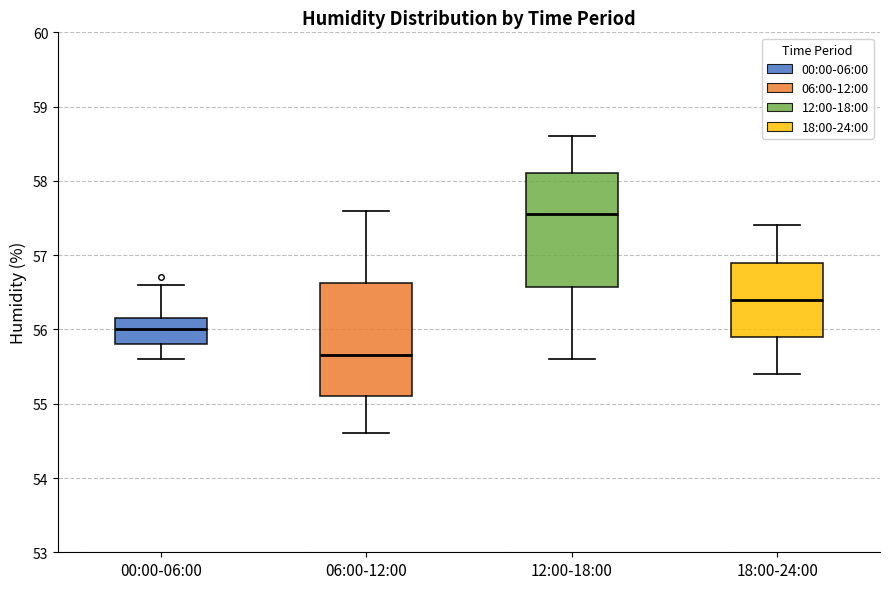

Reading left to right, transcribe this box plot: for each box, give where its median line is, the range the box spans, and where its two whiskers end, as read against the y-axis. The values are not printed on the chart, so give them approximately, as read against the axis.

00:00-06:00: median 56.0, box 55.8 to 56.2, whiskers 55.6 to 56.6
06:00-12:00: median 55.7, box 55.1 to 56.6, whiskers 54.6 to 57.6
12:00-18:00: median 57.6, box 56.6 to 58.1, whiskers 55.6 to 58.6
18:00-24:00: median 56.4, box 55.9 to 56.9, whiskers 55.4 to 57.4